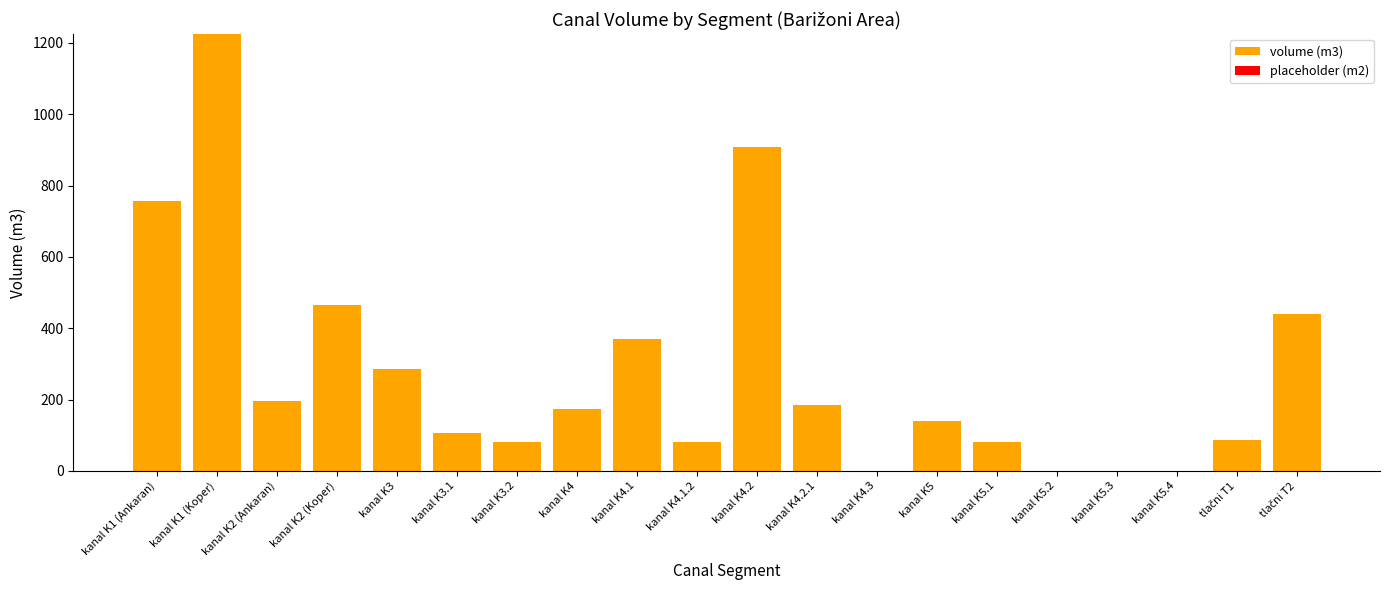

What is the change in value from kanal K3.2 to kanal K5.4?

-82.0